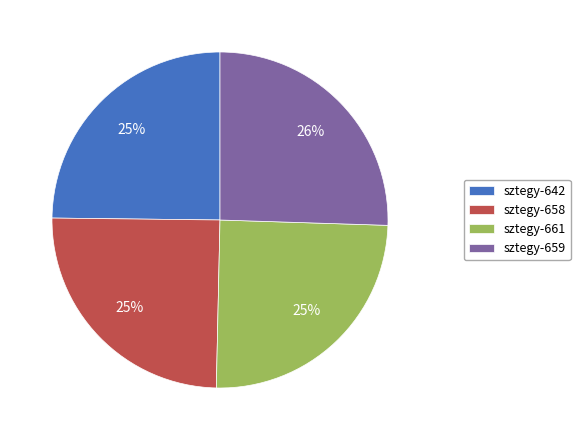

What percentage is the sztegy-659 slice, to the nearest percent?

26%